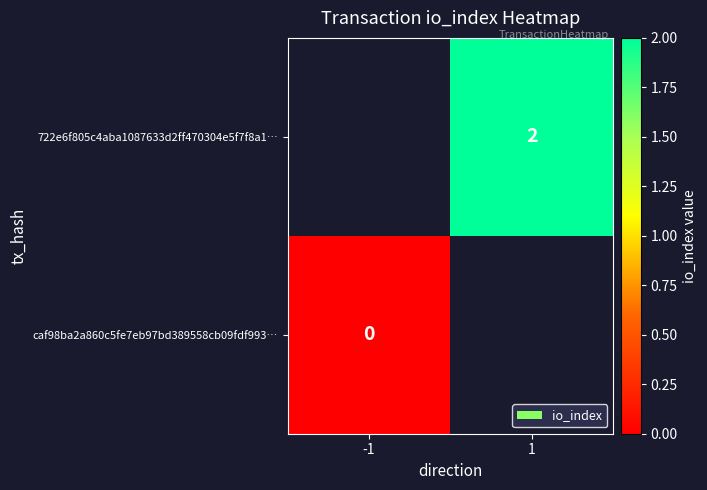

The value of 722e6f805c4aba1087633d2ff470304e5f7f8a1… at 1 is 2. True or false?

True